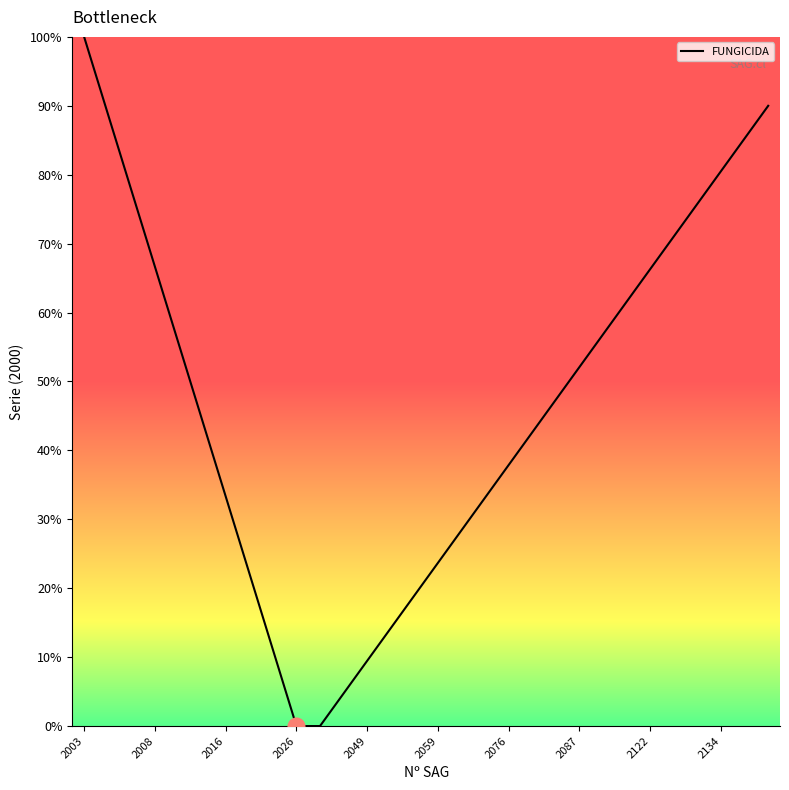

What is the difference between the maximum and second lowest values?

100.0